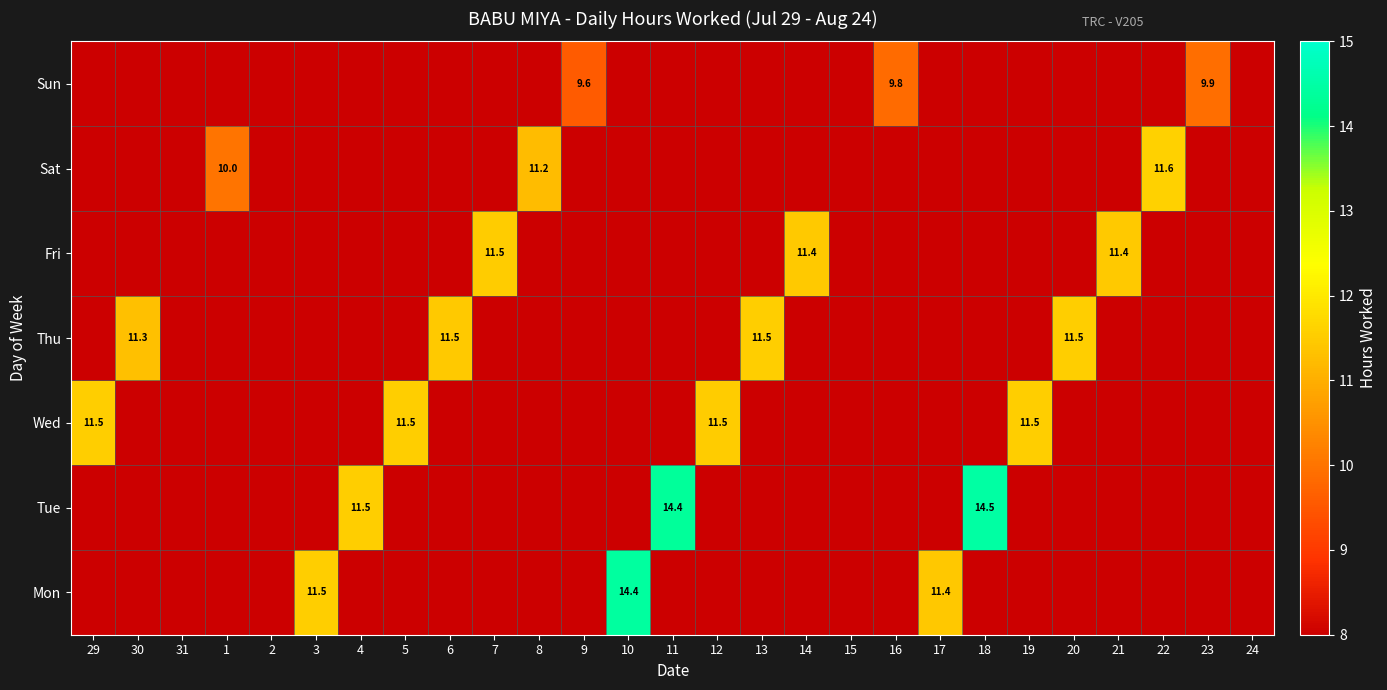

At which category is the sum across all series the highest?

18